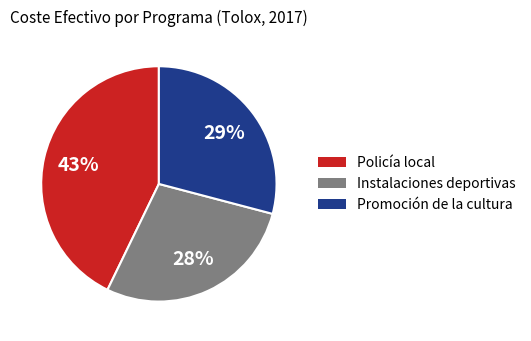

Is it true that Promoción de la cultura is 29% of the pie?

True